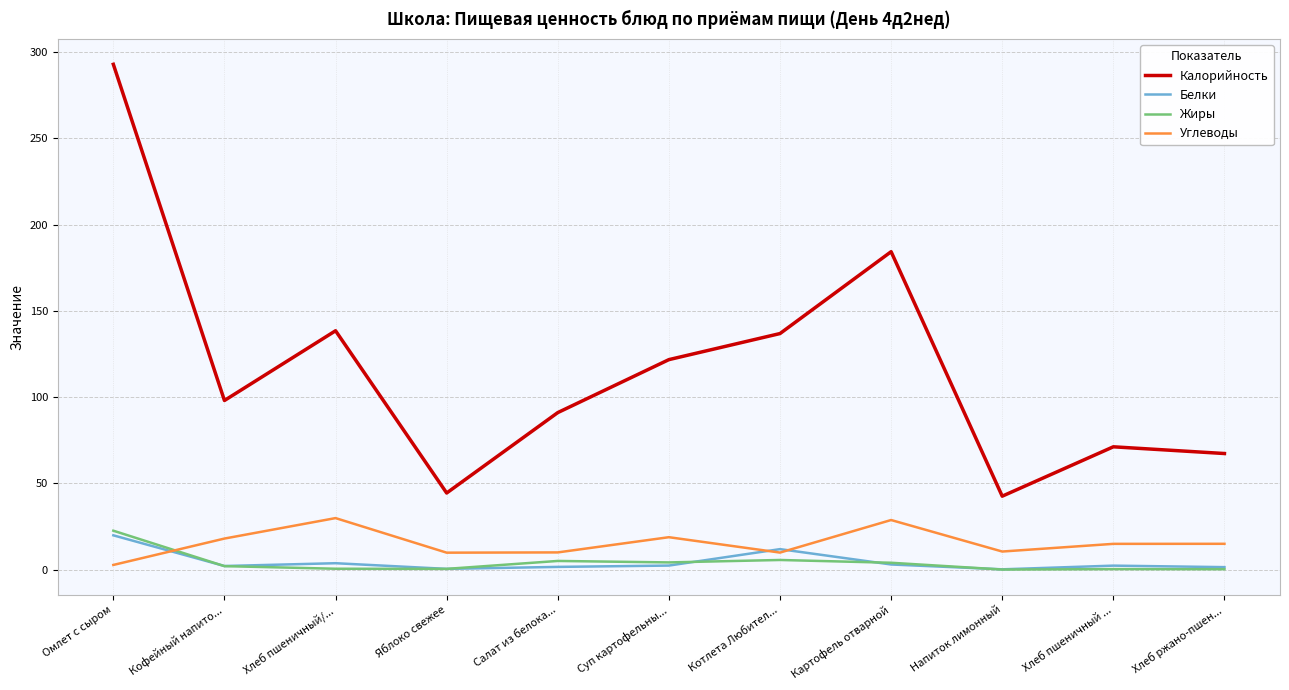

True or false: Углеводы has a value of 44.7 at Картофель отварной.

False